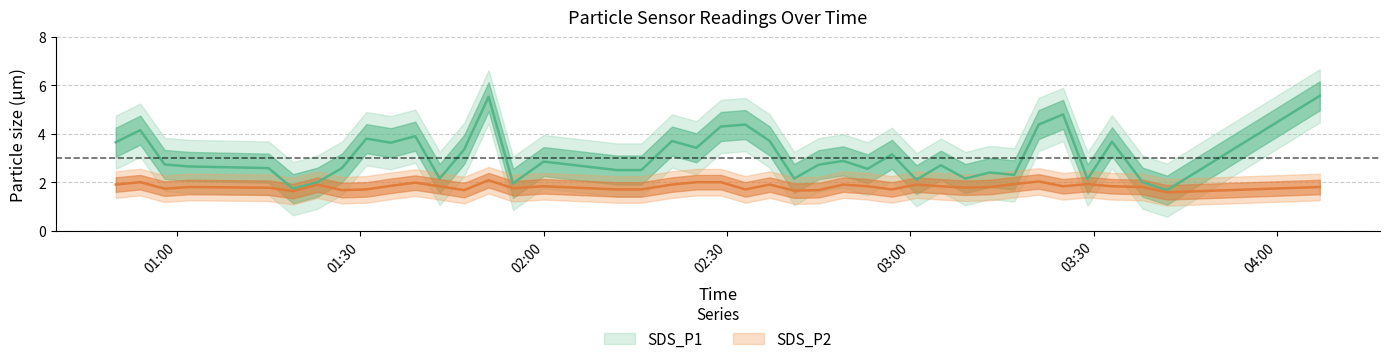

What is the approximate value of SDS_P1 at 2022/08/12 03:42?

1.7